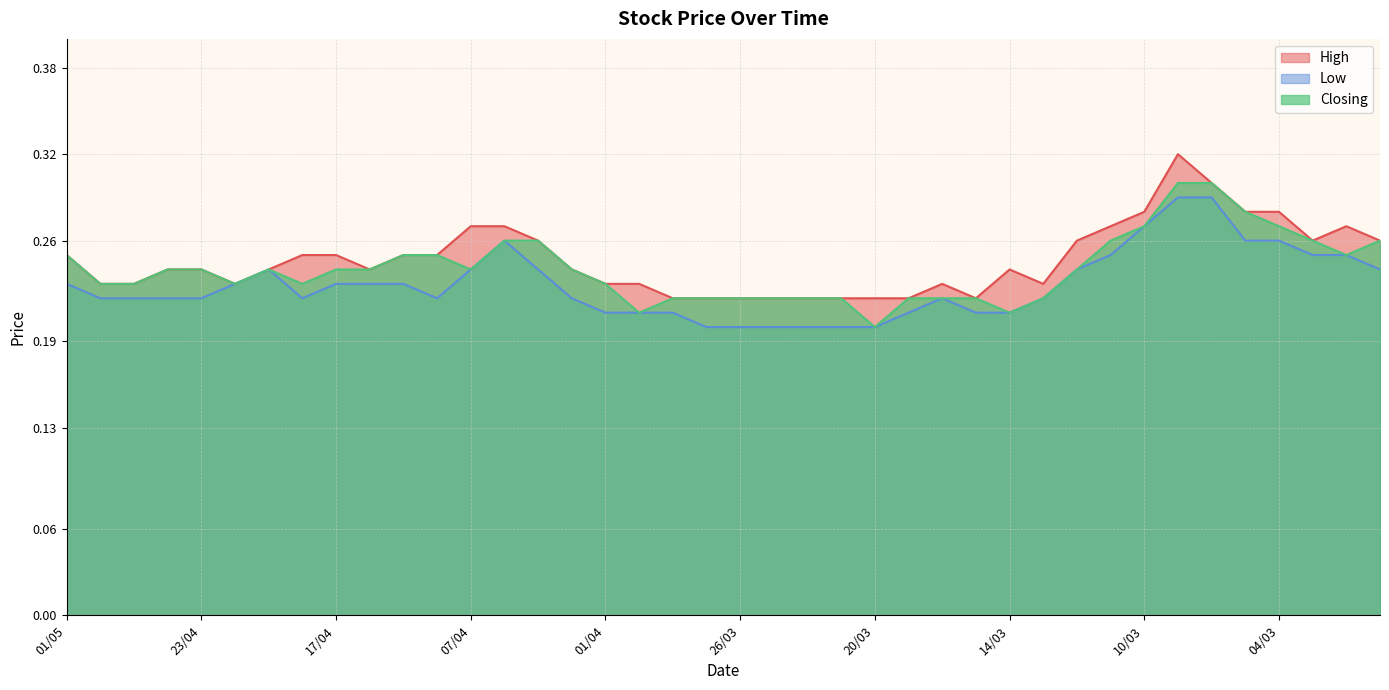

Reading left to right, list all the values displayed in this chart.

High: 01/05=0.2	30/04=0.2	25/04=0.2	24/04=0.2	23/04=0.2	22/04=0.2	21/04=0.2	18/04=0.2	17/04=0.2	16/04=0.2	15/04=0.2	08/04=0.2	07/04=0.3	04/04=0.3	03/04=0.3	02/04=0.2	01/04=0.2	31/03=0.2	28/03=0.2	27/03=0.2	26/03=0.2	25/03=0.2	24/03=0.2	21/03=0.2	20/03=0.2	19/03=0.2	18/03=0.2	17/03=0.2	14/03=0.2	13/03=0.2	12/03=0.3	11/03=0.3	10/03=0.3	07/03=0.3	06/03=0.3	05/03=0.3	04/03=0.3	03/03=0.3	29/02=0.3	28/02=0.3
Low: 01/05=0.2	30/04=0.2	25/04=0.2	24/04=0.2	23/04=0.2	22/04=0.2	21/04=0.2	18/04=0.2	17/04=0.2	16/04=0.2	15/04=0.2	08/04=0.2	07/04=0.2	04/04=0.3	03/04=0.2	02/04=0.2	01/04=0.2	31/03=0.2	28/03=0.2	27/03=0.2	26/03=0.2	25/03=0.2	24/03=0.2	21/03=0.2	20/03=0.2	19/03=0.2	18/03=0.2	17/03=0.2	14/03=0.2	13/03=0.2	12/03=0.2	11/03=0.2	10/03=0.3	07/03=0.3	06/03=0.3	05/03=0.3	04/03=0.3	03/03=0.2	29/02=0.2	28/02=0.2
Closing: 01/05=0.2	30/04=0.2	25/04=0.2	24/04=0.2	23/04=0.2	22/04=0.2	21/04=0.2	18/04=0.2	17/04=0.2	16/04=0.2	15/04=0.2	08/04=0.2	07/04=0.2	04/04=0.3	03/04=0.3	02/04=0.2	01/04=0.2	31/03=0.2	28/03=0.2	27/03=0.2	26/03=0.2	25/03=0.2	24/03=0.2	21/03=0.2	20/03=0.2	19/03=0.2	18/03=0.2	17/03=0.2	14/03=0.2	13/03=0.2	12/03=0.2	11/03=0.3	10/03=0.3	07/03=0.3	06/03=0.3	05/03=0.3	04/03=0.3	03/03=0.3	29/02=0.2	28/02=0.3